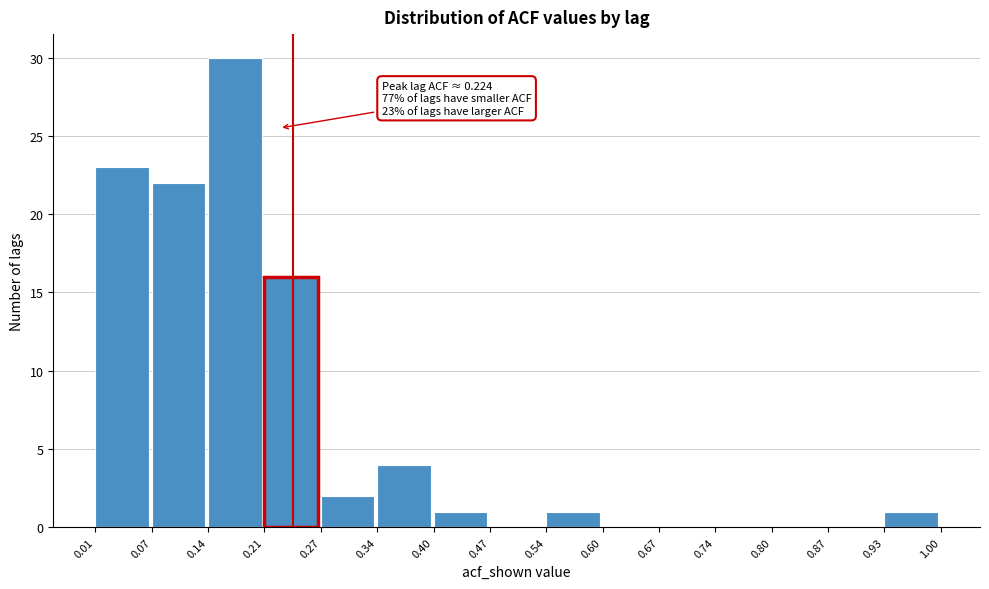

Over which range of the x-axis is the bar tallest?

0.14 to 0.21